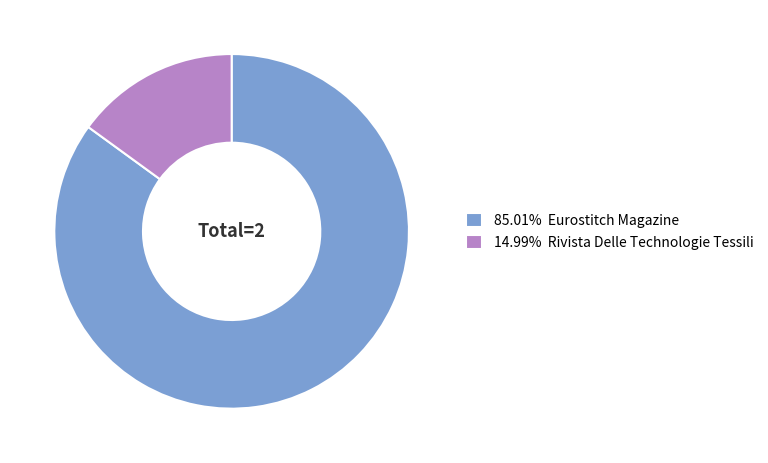

How many segments does this pie chart have?

2